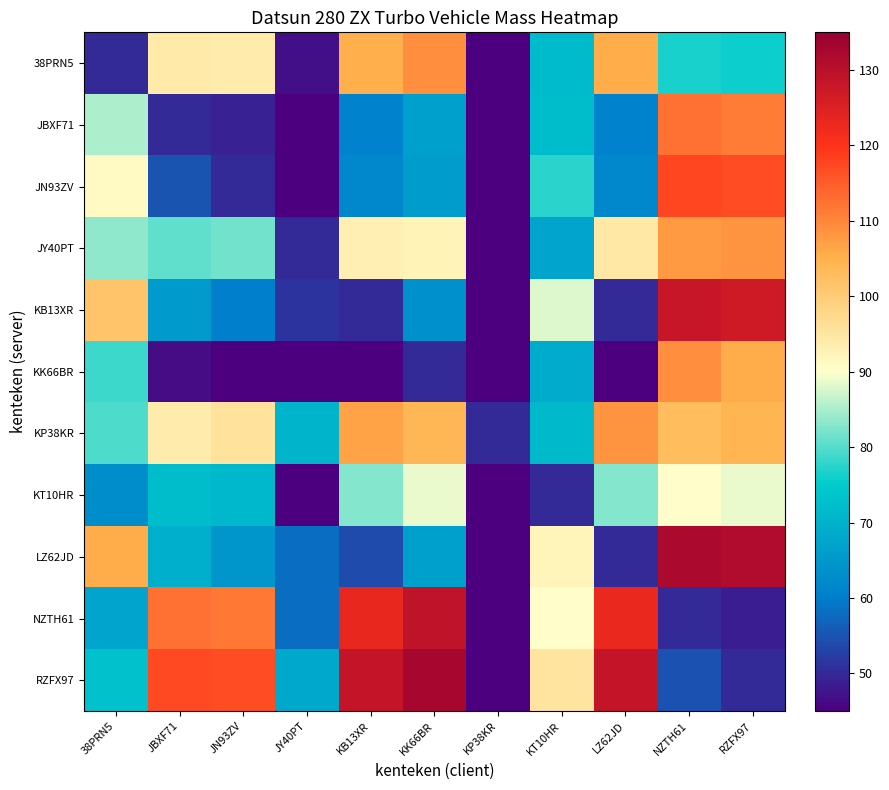

Reading left to right, list all the values displayed in this chart.

38PRN5: 38PRN5=50.0	JBXF71=94.2	JN93ZV=93.8	JY40PT=47.0	KB13XR=105.3	KK66BR=109.1	KP38KR=45.0	KT10HR=71.8	LZ62JD=105.6	NZTH61=76.4	RZFX97=75.7
JBXF71: 38PRN5=85.2	JBXF71=50.0	JN93ZV=49.0	JY40PT=45.0	KB13XR=60.6	KK66BR=66.5	KP38KR=45.0	KT10HR=72.3	LZ62JD=60.5	NZTH61=112.5	RZFX97=111.2
JN93ZV: 38PRN5=90.9	JBXF71=55.1	JN93ZV=50.0	JY40PT=45.0	KB13XR=61.5	KK66BR=66.0	KP38KR=45.0	KT10HR=77.4	LZ62JD=61.7	NZTH61=117.6	RZFX97=116.8
JY40PT: 38PRN5=83.5	JBXF71=80.8	JN93ZV=81.9	JY40PT=50.0	KB13XR=93.1	KK66BR=92.4	KP38KR=45.0	KT10HR=67.4	LZ62JD=94.5	NZTH61=107.6	RZFX97=108.4
KB13XR: 38PRN5=101.4	JBXF71=65.6	JN93ZV=60.5	JY40PT=51.2	KB13XR=50.0	KK66BR=63.5	KP38KR=45.0	KT10HR=87.9	LZ62JD=50.2	NZTH61=128.1	RZFX97=127.2
KK66BR: 38PRN5=78.6	JBXF71=46.5	JN93ZV=45.0	JY40PT=45.0	KB13XR=45.0	KK66BR=50.0	KP38KR=45.0	KT10HR=68.8	LZ62JD=45.0	NZTH61=109.0	RZFX97=105.7
KP38KR: 38PRN5=79.7	JBXF71=93.7	JN93ZV=95.5	JY40PT=70.4	KB13XR=106.6	KK66BR=103.7	KP38KR=50.0	KT10HR=71.4	LZ62JD=108.4	NZTH61=102.9	RZFX97=104.4
KT10HR: 38PRN5=62.8	JBXF71=72.3	JN93ZV=71.3	JY40PT=45.0	KB13XR=82.9	KK66BR=88.8	KP38KR=45.0	KT10HR=50.0	LZ62JD=82.8	NZTH61=90.2	RZFX97=88.9
LZ62JD: 38PRN5=105.6	JBXF71=69.5	JN93ZV=64.6	JY40PT=58.0	KB13XR=54.1	KK66BR=66.7	KP38KR=45.0	KT10HR=91.8	LZ62JD=50.0	NZTH61=132.0	RZFX97=131.4
NZTH61: 38PRN5=67.4	JBXF71=112.5	JN93ZV=111.5	JY40PT=58.1	KB13XR=123.1	KK66BR=129.0	KP38KR=45.0	KT10HR=90.2	LZ62JD=123.0	NZTH61=50.0	RZFX97=48.7
RZFX97: 38PRN5=72.9	JBXF71=117.4	JN93ZV=116.8	JY40PT=68.0	KB13XR=128.3	KK66BR=132.8	KP38KR=45.0	KT10HR=95.0	LZ62JD=128.5	NZTH61=54.8	RZFX97=50.0